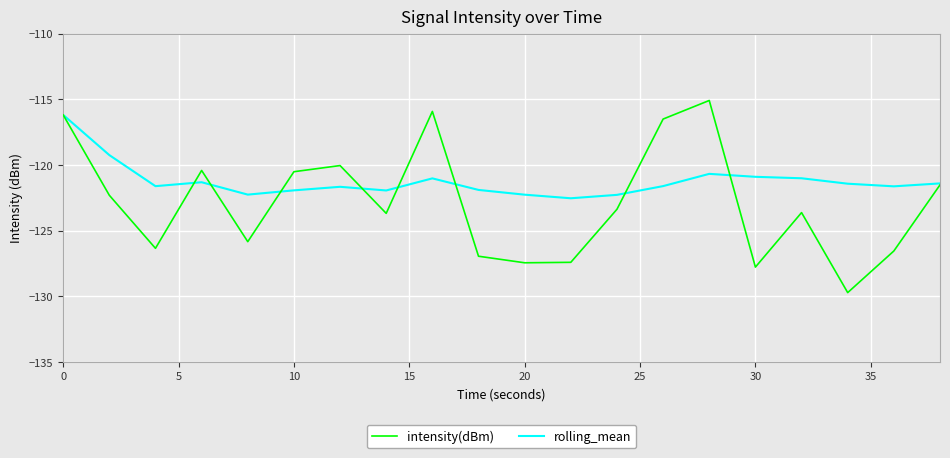

List the series in order of their peak value, highest first.

intensity(dBm), rolling_mean